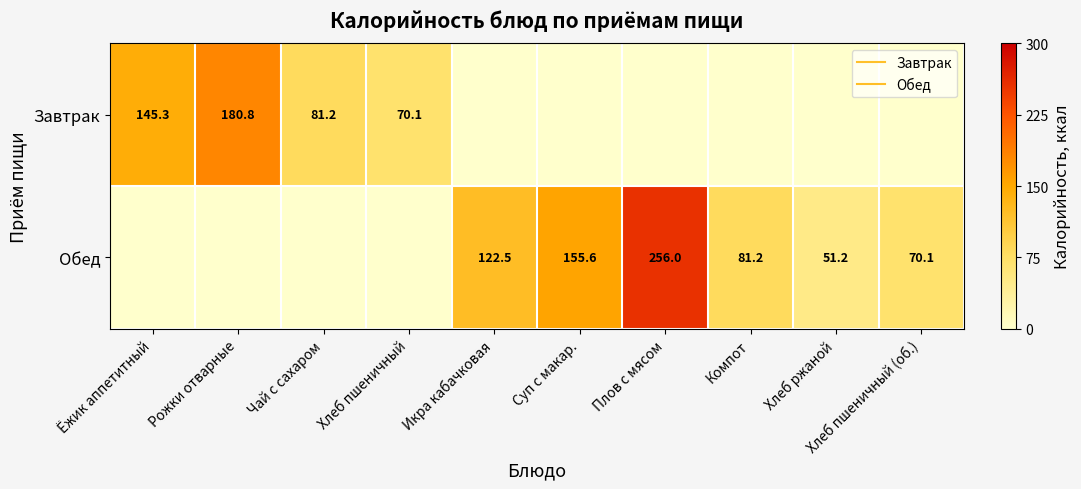

True or false: Завтрак has a value of 0.0 at Суп с макар..

True